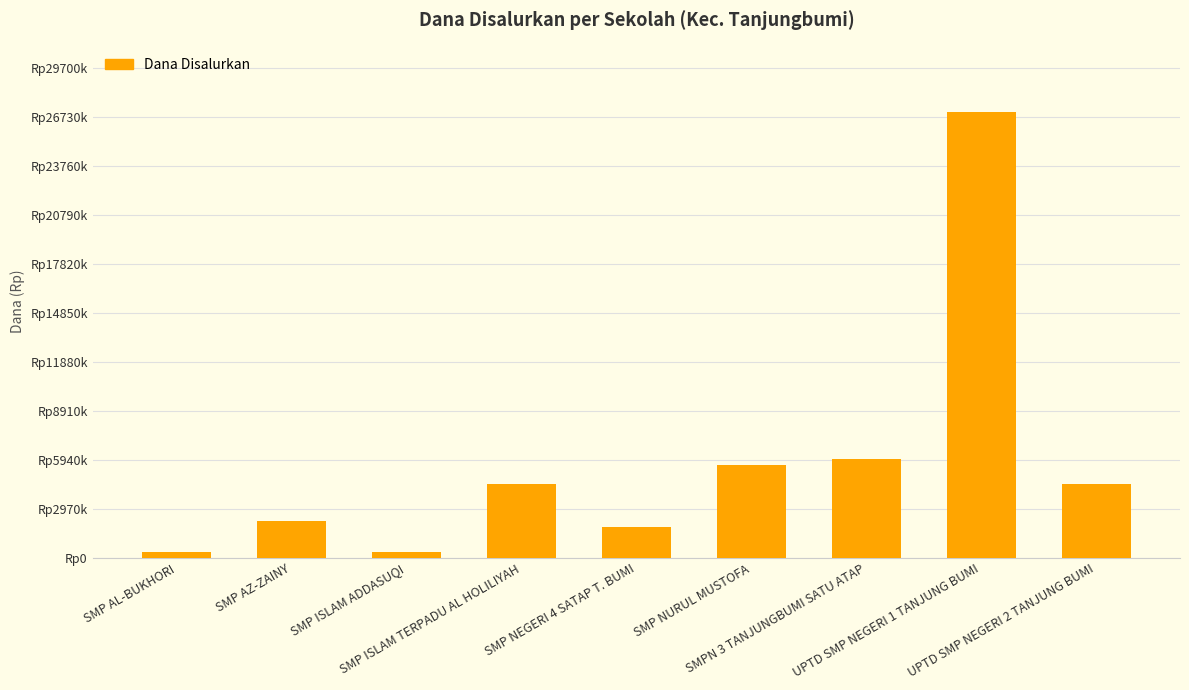

At which label is the value closest to 13687500?

SMPN 3 TANJUNGBUMI SATU ATAP